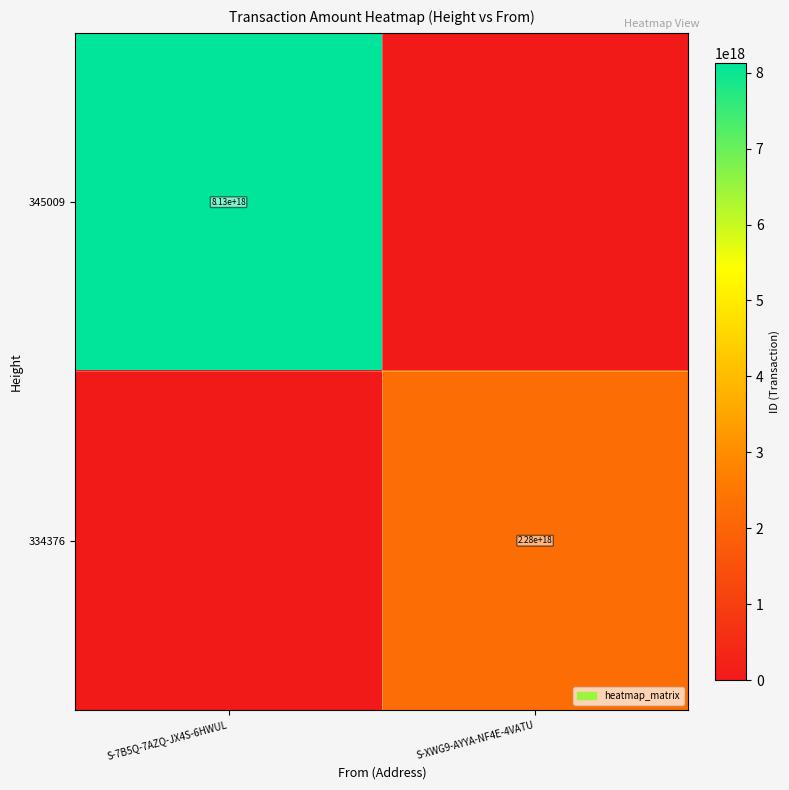

True or false: 334376 has a value of 3253667975365437440 at S-XWG9-AYYA-NF4E-4VATU.

False